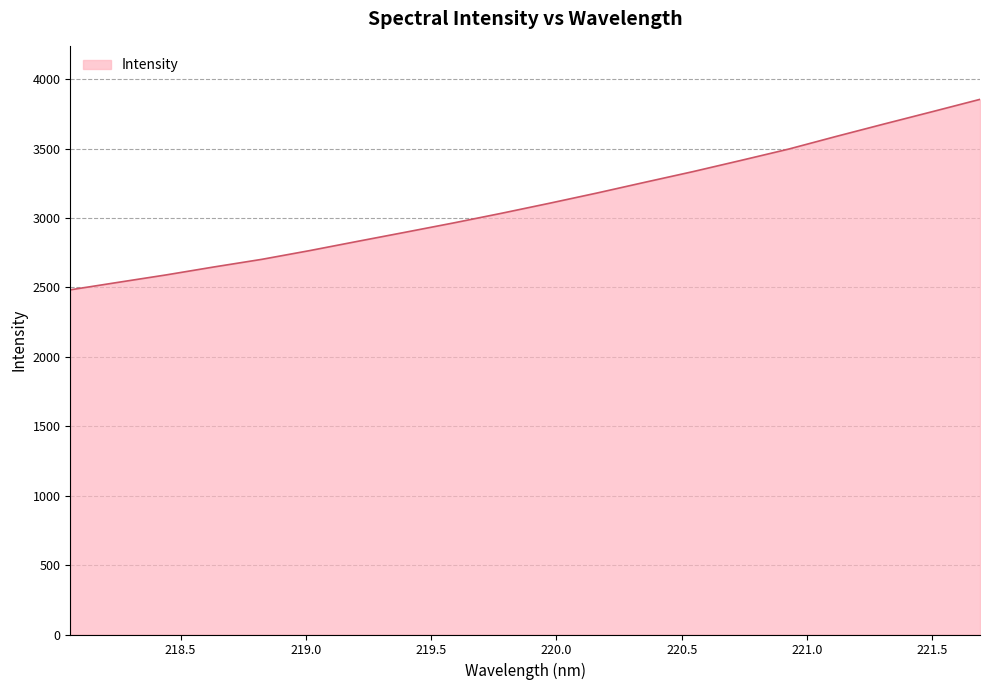

What is the minimum value shown in the chart?

2483.1